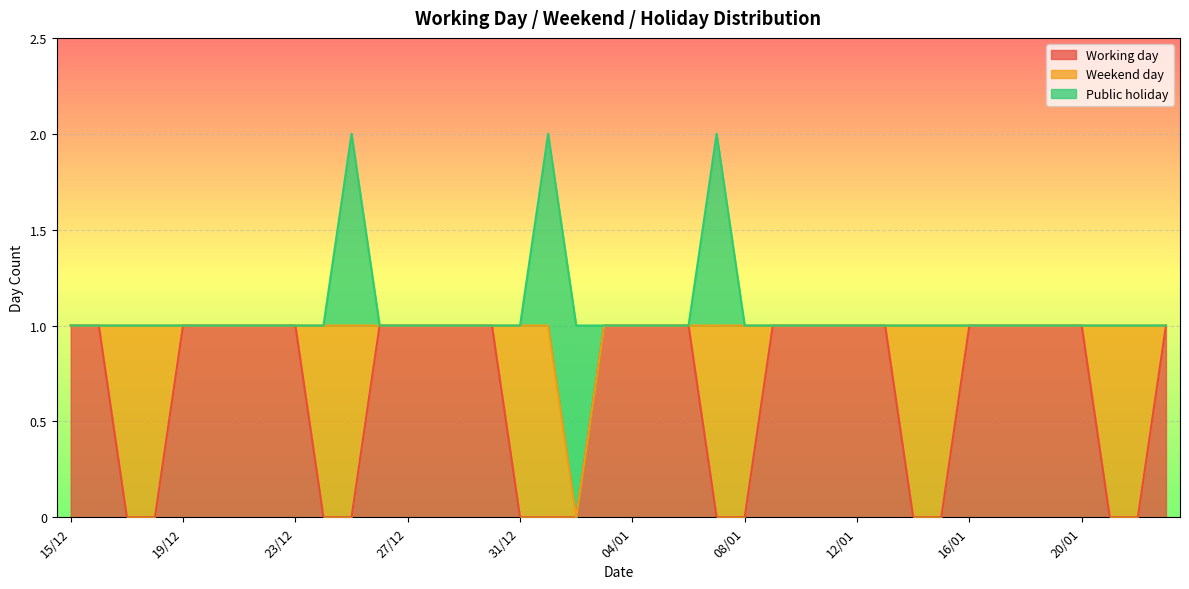

What is the label of the 25th point from the left?

08/01